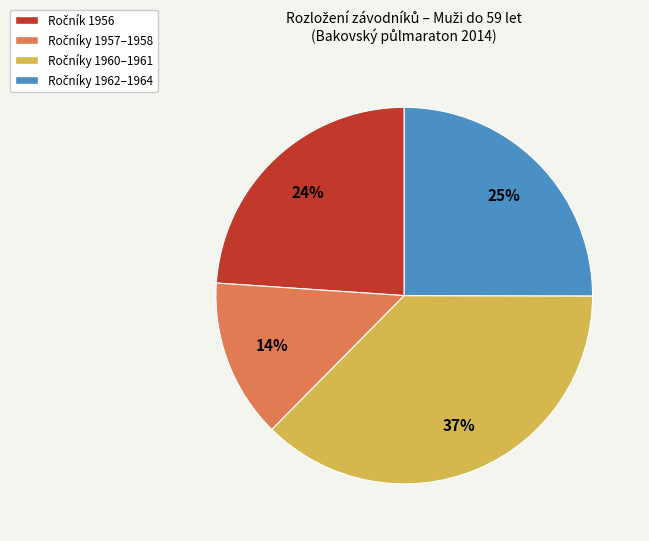

Is there a majority slice in this chart?

No